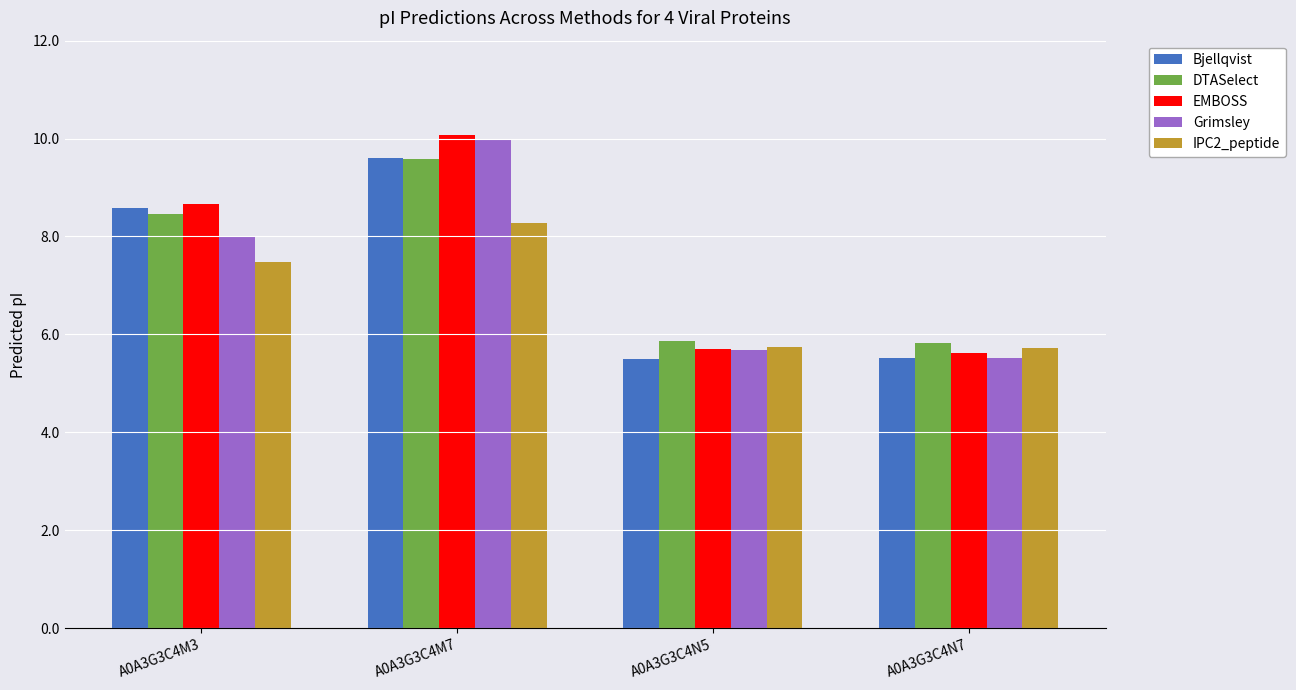

Count the Grimsley values in the range 5 to 9.

3